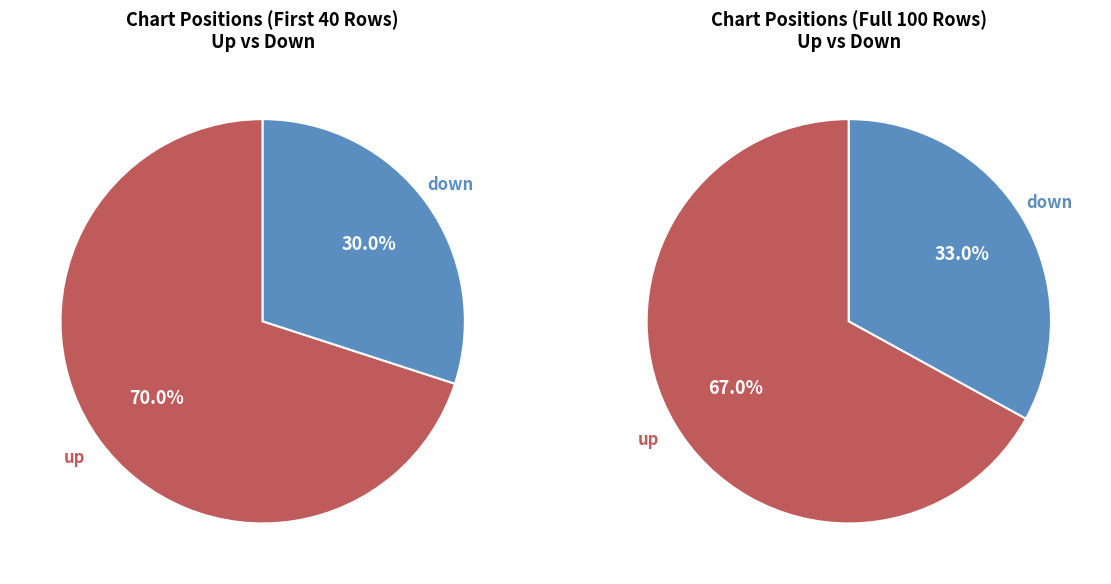

Does down account for over 50% of the chart?

No